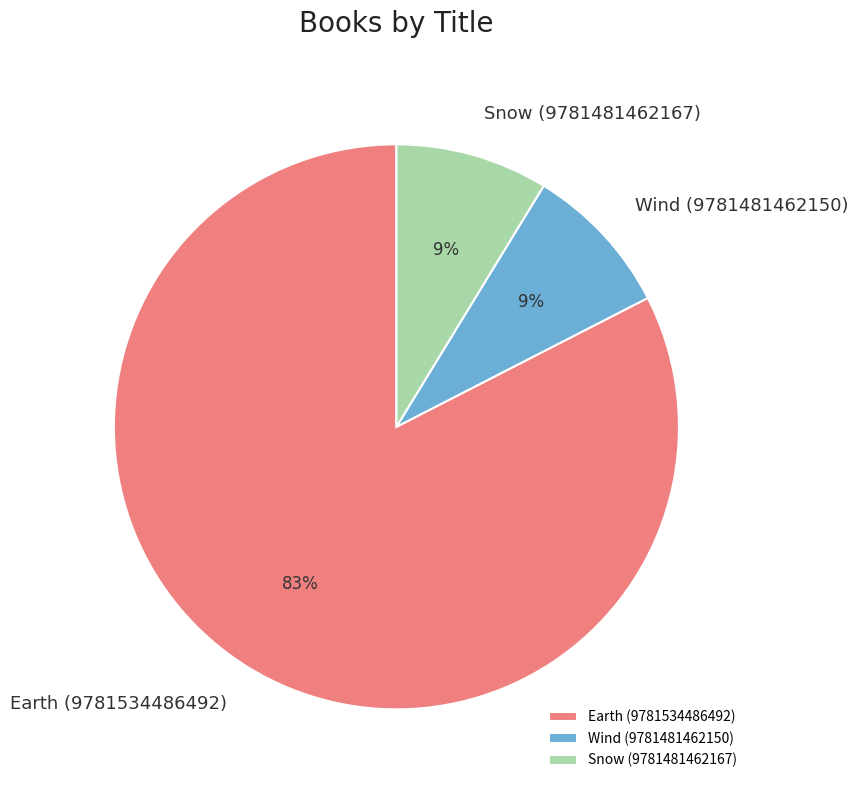

To the nearest percent, what percentage of the pie is Wind (9781481462150)?

9%